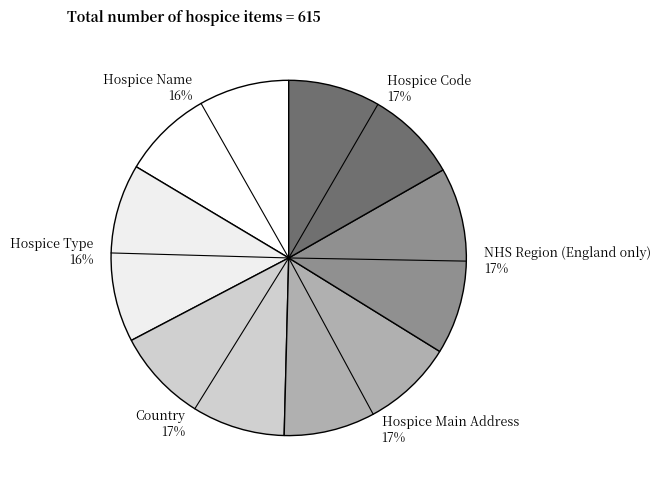

How many slices are in this pie chart?

6